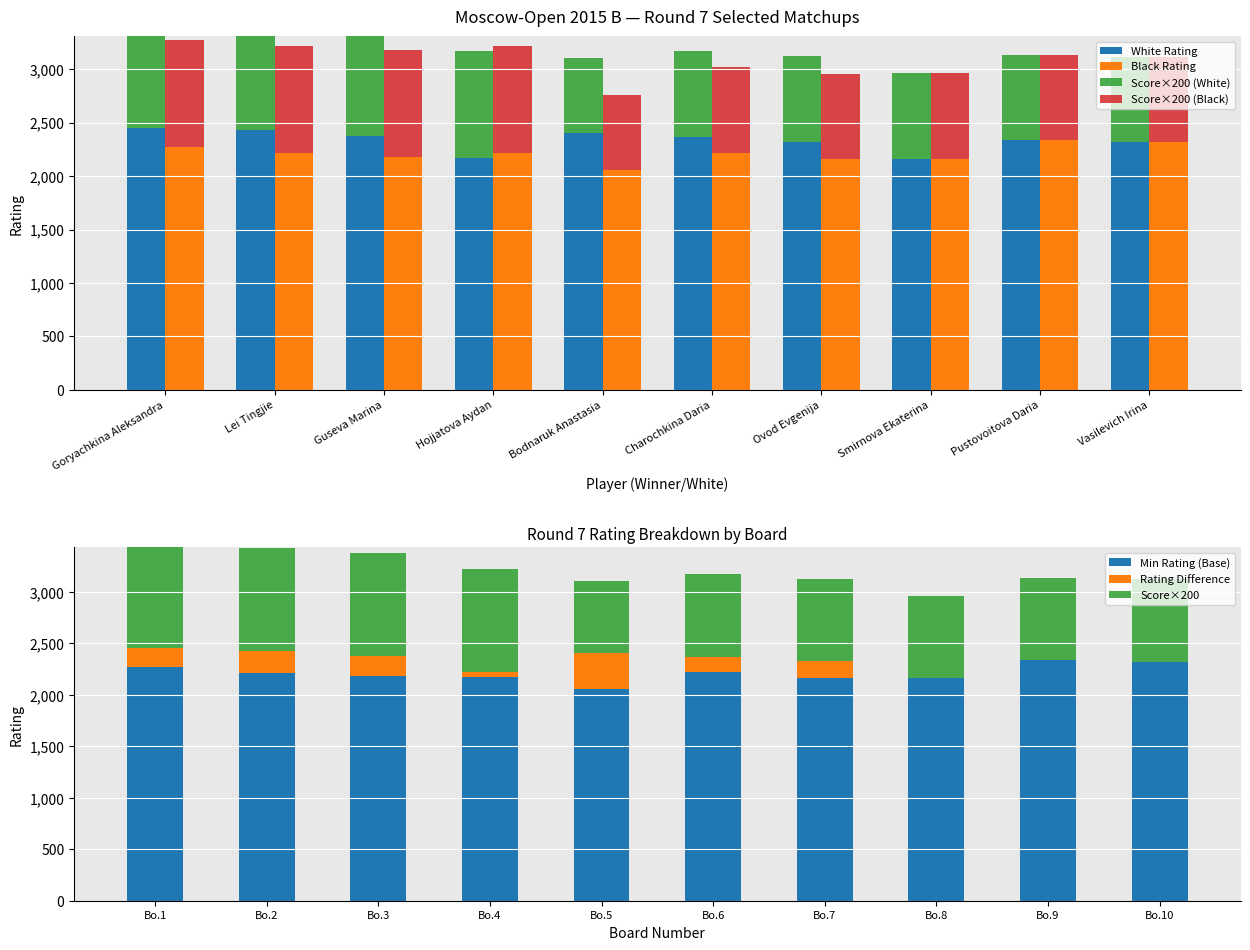

List the series in order of their peak value, highest first.

White Rating, Black Rating, Score (White), Score (Black)